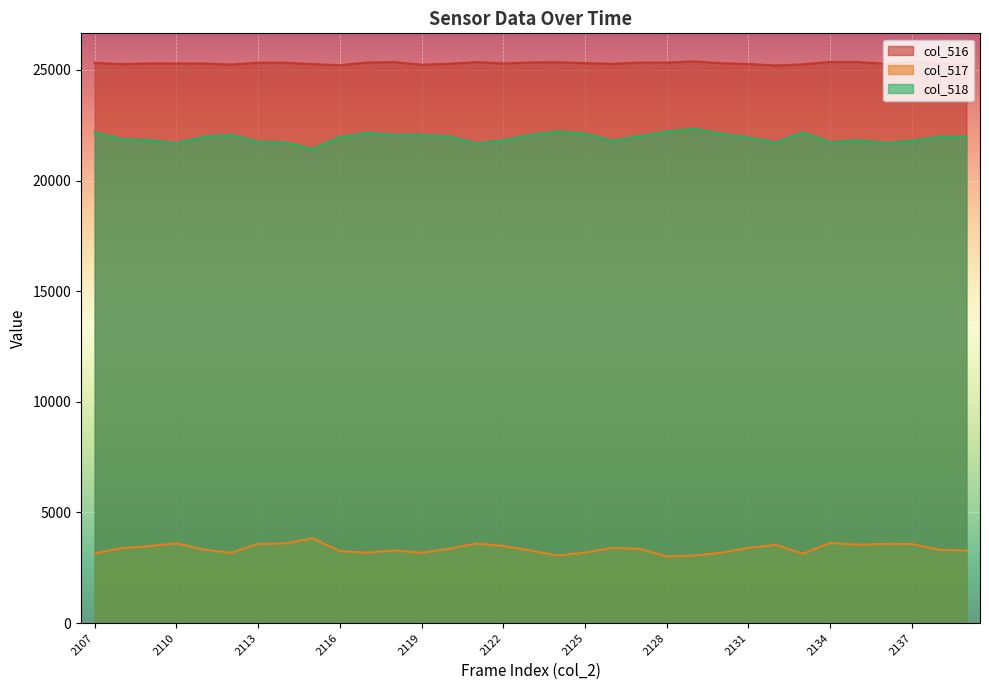

Where is the first local minimum for col_516?

2108